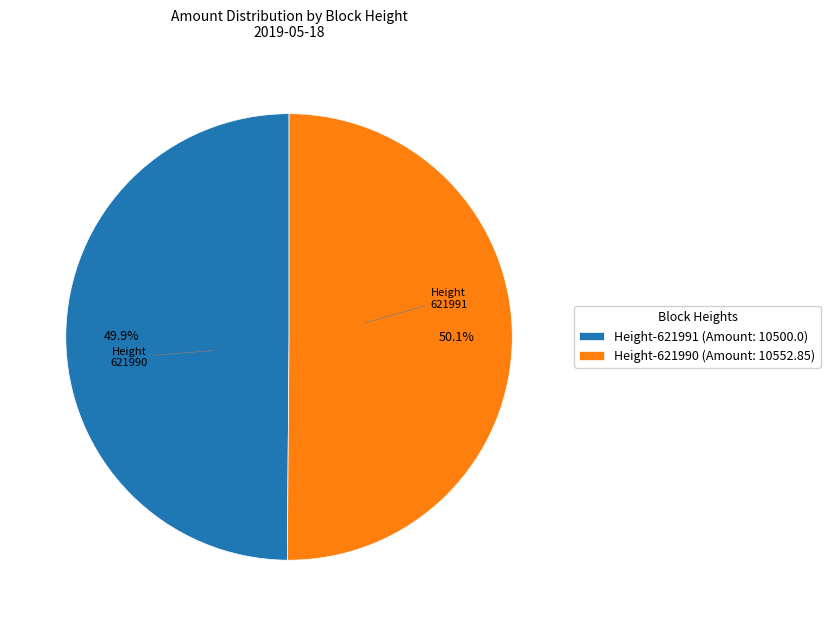

What is the ratio of the value at Height-621991 (Amount: 10500.0) to the value at Height-621990 (Amount: 10552.85)?

1.0